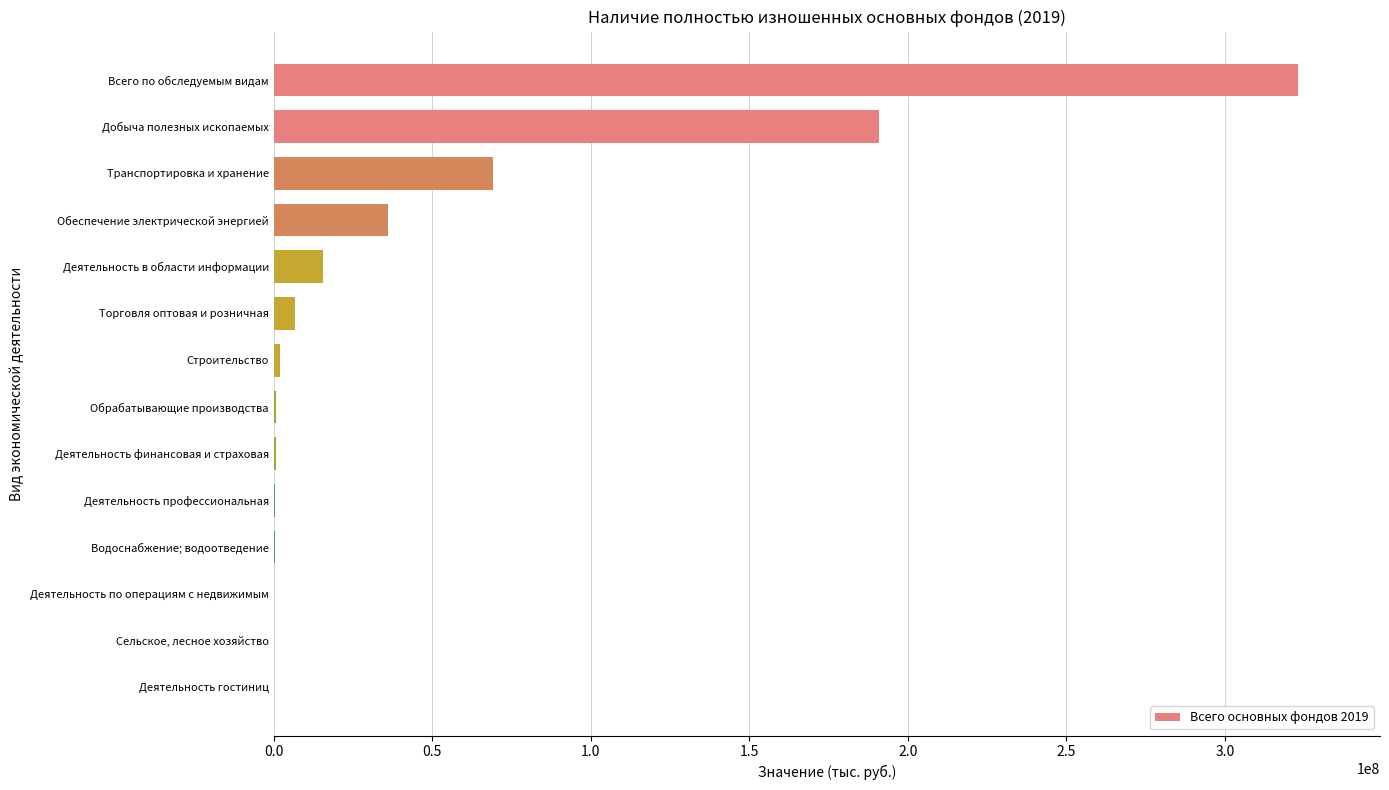

At which label is the value closest to 161540516?

Добыча полезных ископаемых